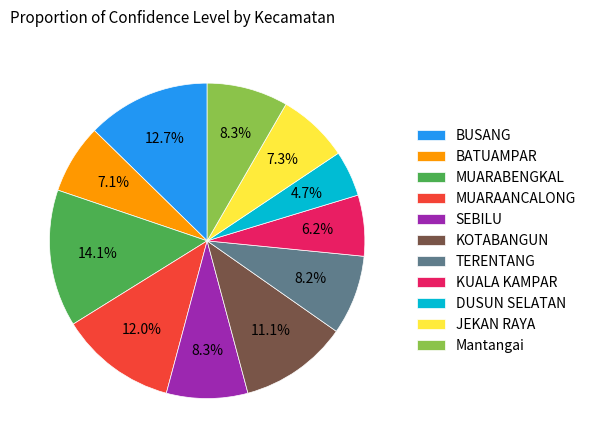

Is SEBILU the majority of the pie?

No